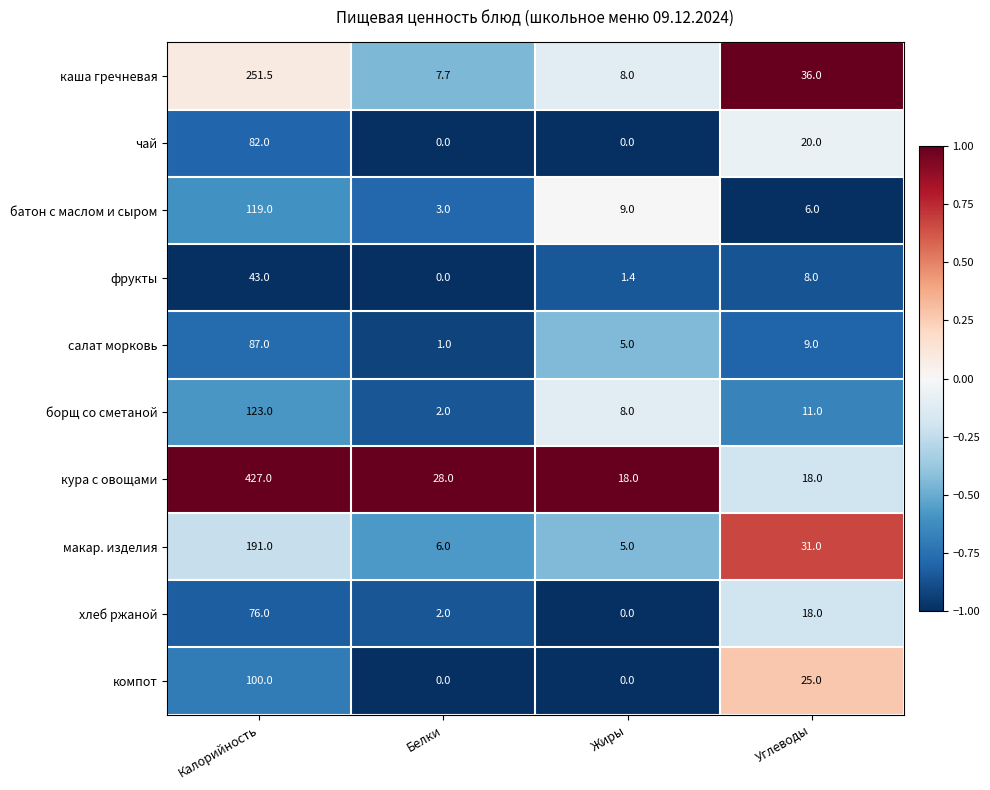

Read the чай value at Калорийность.

82.0